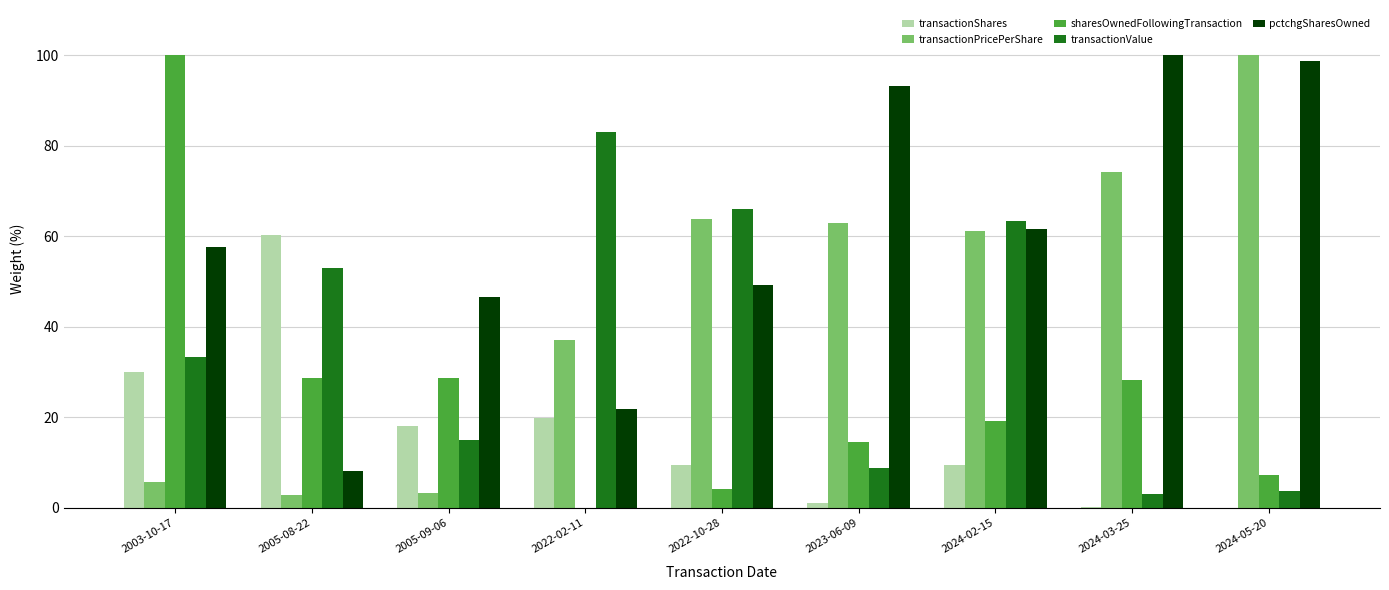

The value of transactionValue at 2005-08-22 is 71.8. True or false?

False